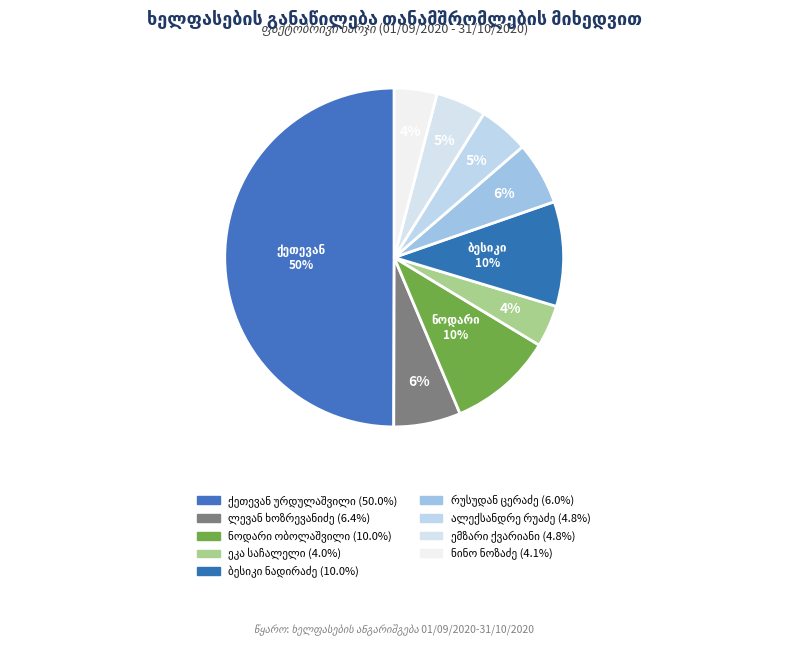

What is the change in value from ქეთევან ურდულაშვილი to ეკა საჩალელი?

-2875.0